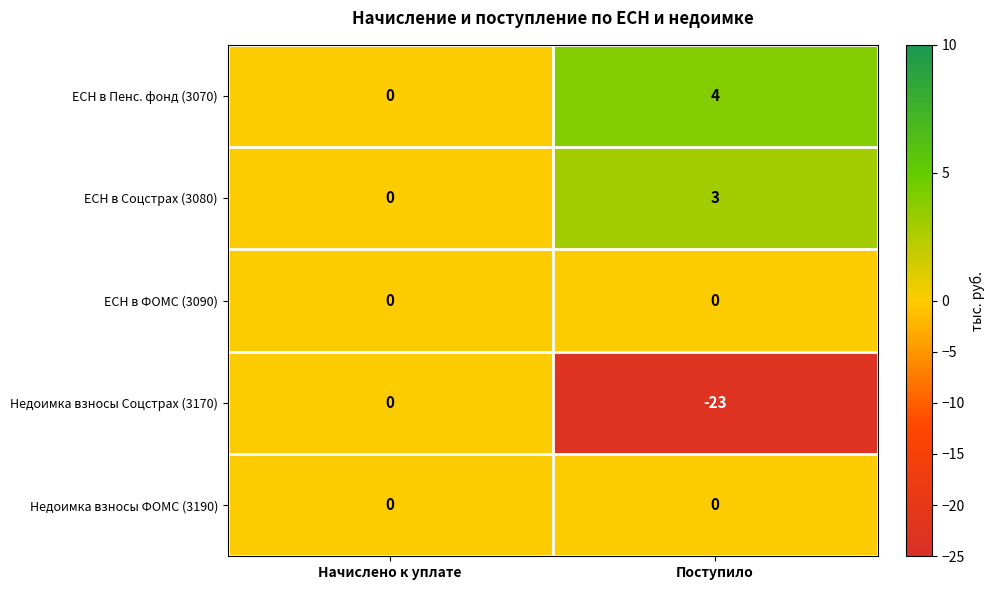

At which category is the sum across all series the highest?

Начислено к уплате